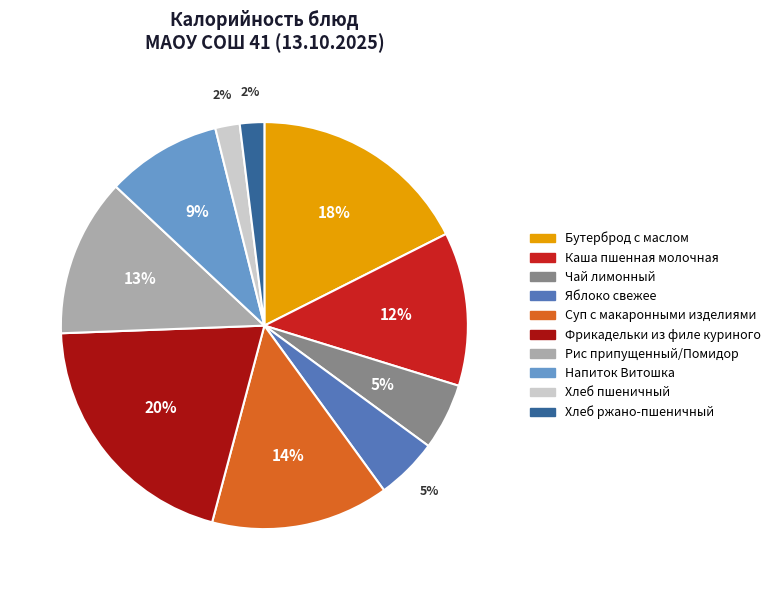

The Хлеб пшеничный slice represents 12% of the pie. True or false?

False